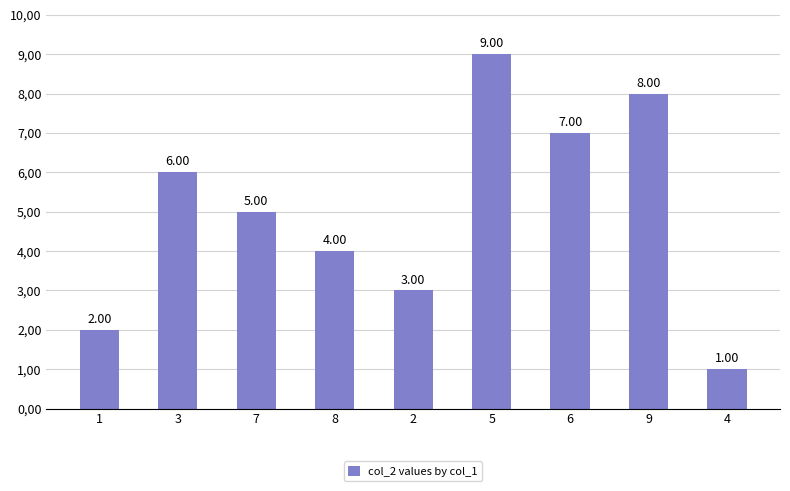

Are the bars horizontal?

No